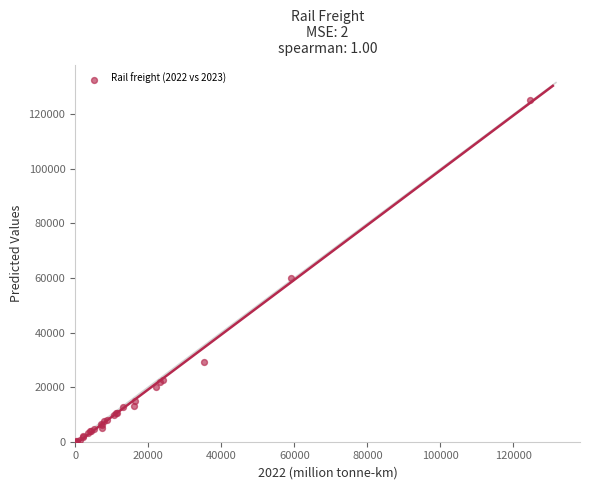

What Y value in the scatter plot is closest to 62719?

60152.9